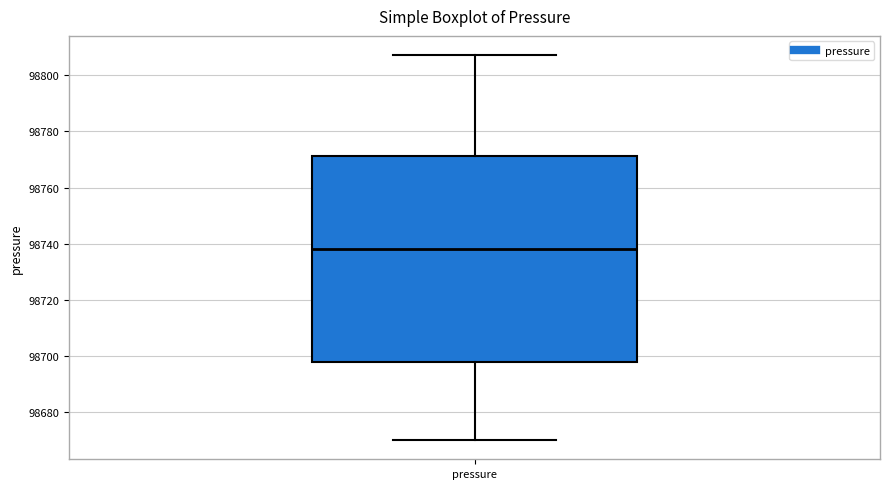

Where is the upper edge of the box for pressure on the y-axis? The values are not printed on the chart, so give them approximately, as read against the axis.

98772